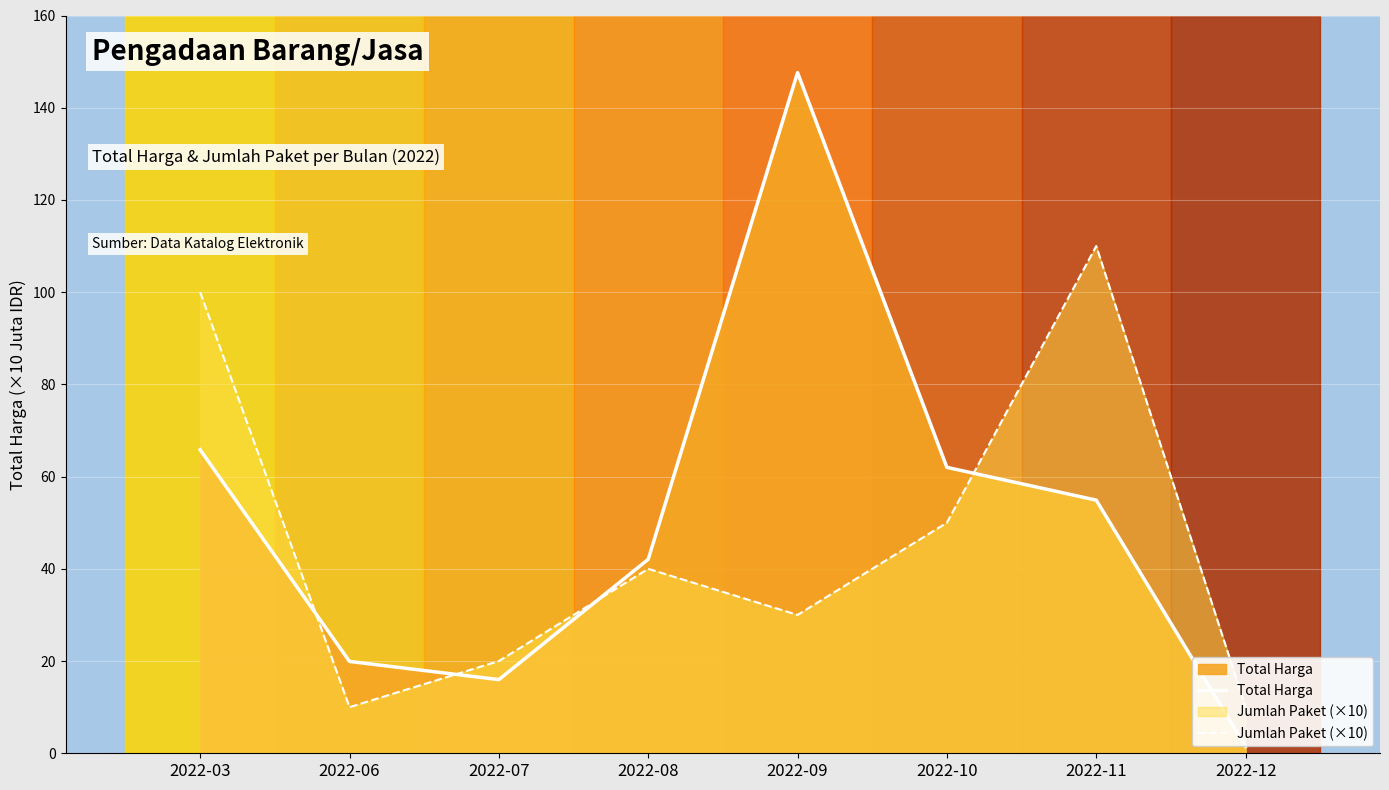

Does the chart display data point markers on the line(s)?

No